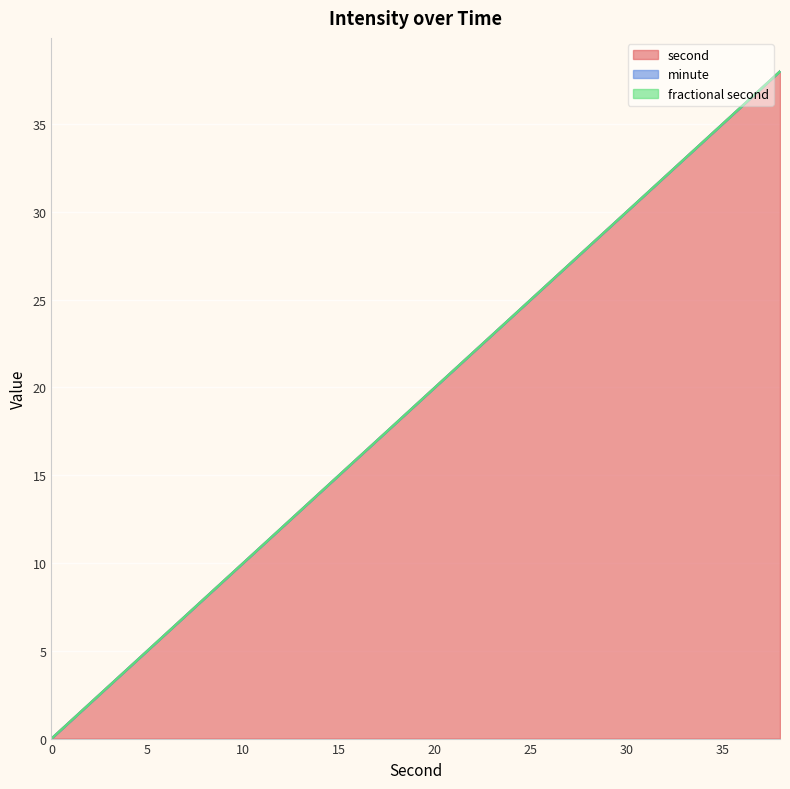

True or false: fractional second and minute cross at least once.

False